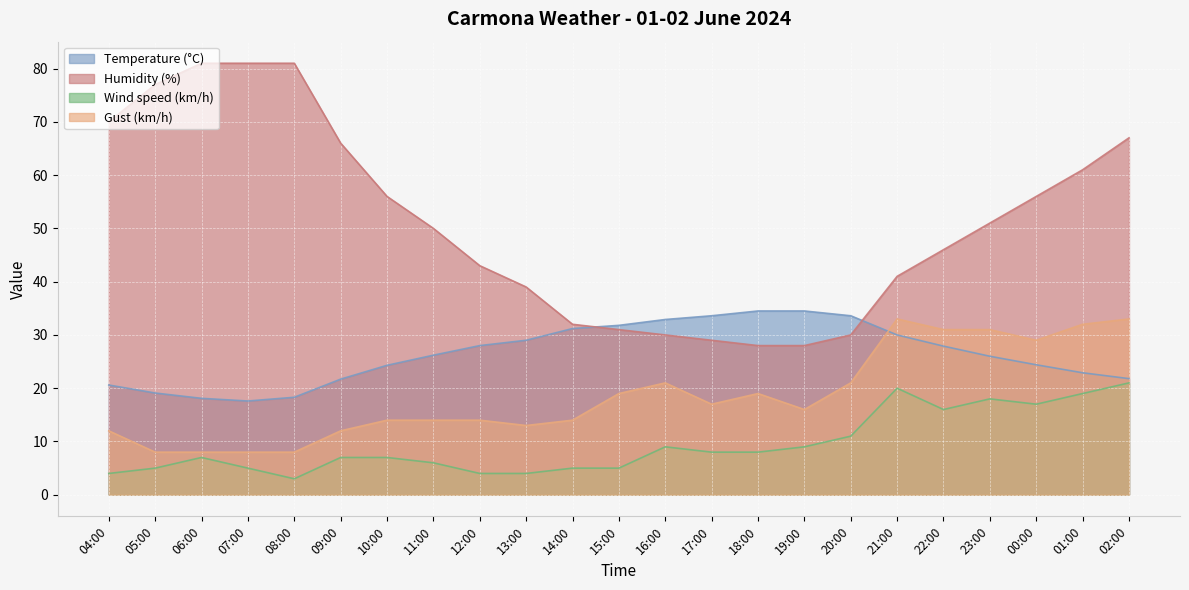

What value does the Humidity (%) series have at 21:00?

41.0